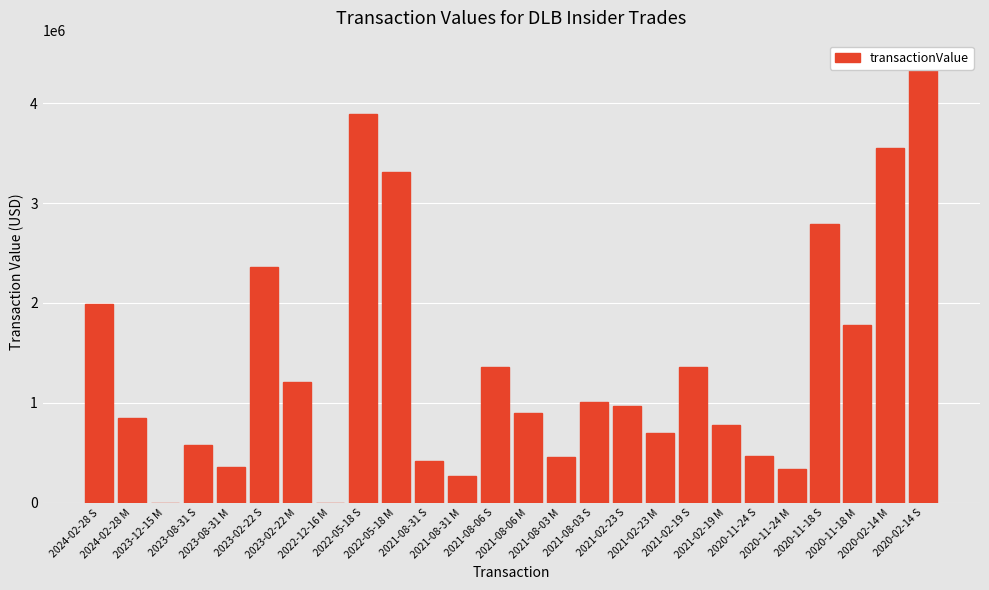

List the labels in order of value, smallest first.

2023-12-15 M, 2022-12-16 M, 2021-08-31 M, 2020-11-24 M, 2023-08-31 M, 2021-08-31 S, 2021-08-03 M, 2020-11-24 S, 2023-08-31 S, 2021-02-23 M, 2021-02-19 M, 2024-02-28 M, 2021-08-06 M, 2021-02-23 S, 2021-08-03 S, 2023-02-22 M, 2021-08-06 S, 2021-02-19 S, 2020-11-18 M, 2024-02-28 S, 2023-02-22 S, 2020-11-18 S, 2022-05-18 M, 2020-02-14 M, 2022-05-18 S, 2020-02-14 S